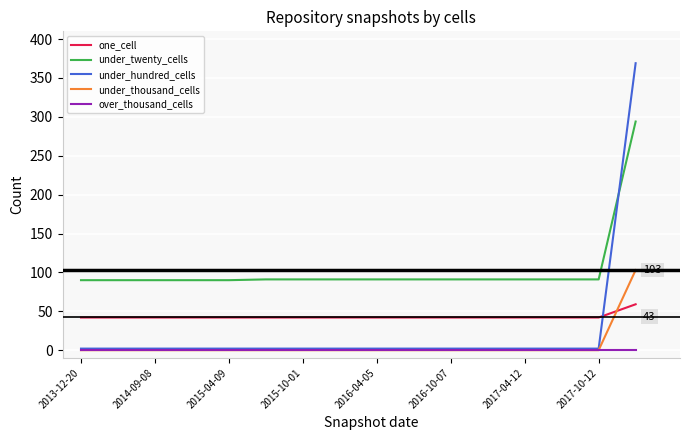

Rank the series by their maximum value, from lowest to highest.

over_thousand_cells, one_cell, under_thousand_cells, under_twenty_cells, under_hundred_cells